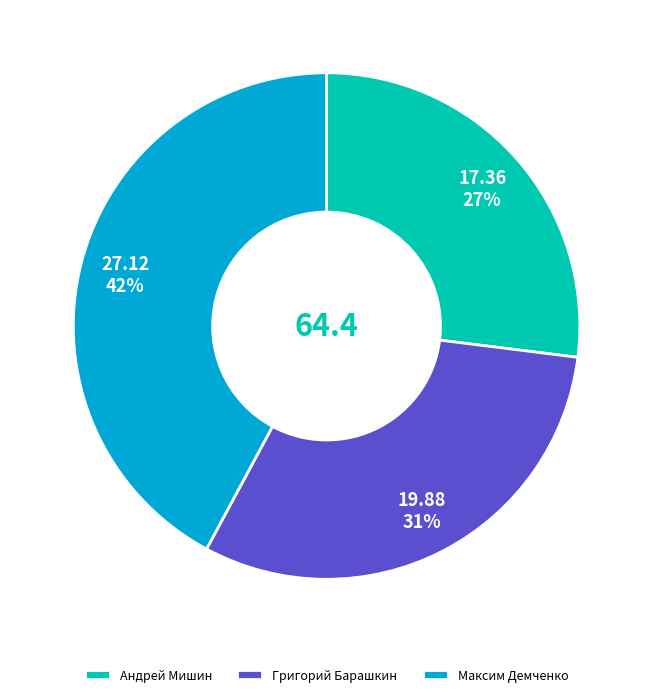

Is Андрей Мишин the majority of the pie?

No